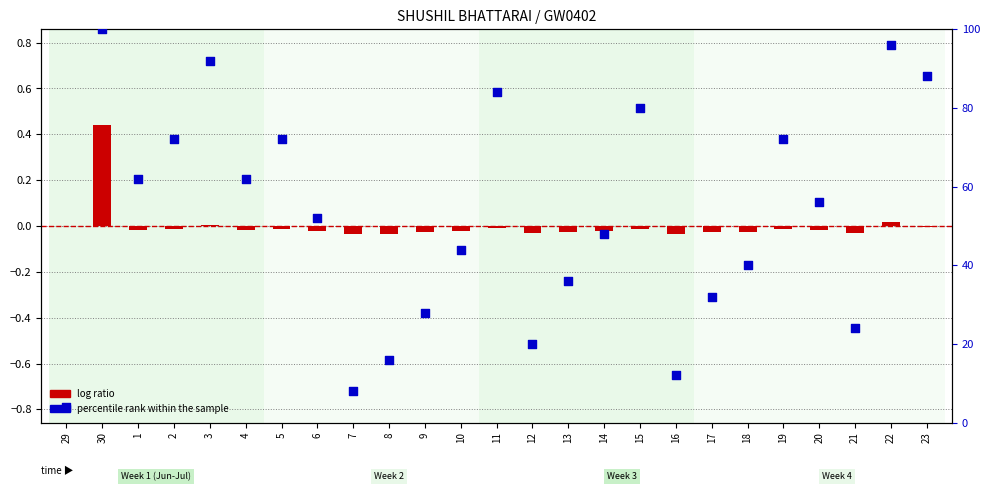

Which series reaches the maximum Y coordinate?

percentile rank within the sample